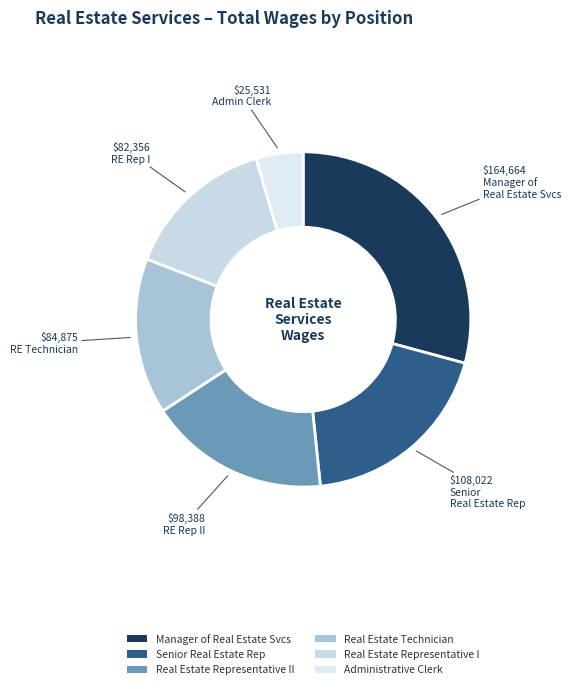

Count the number of slices in the pie.

6